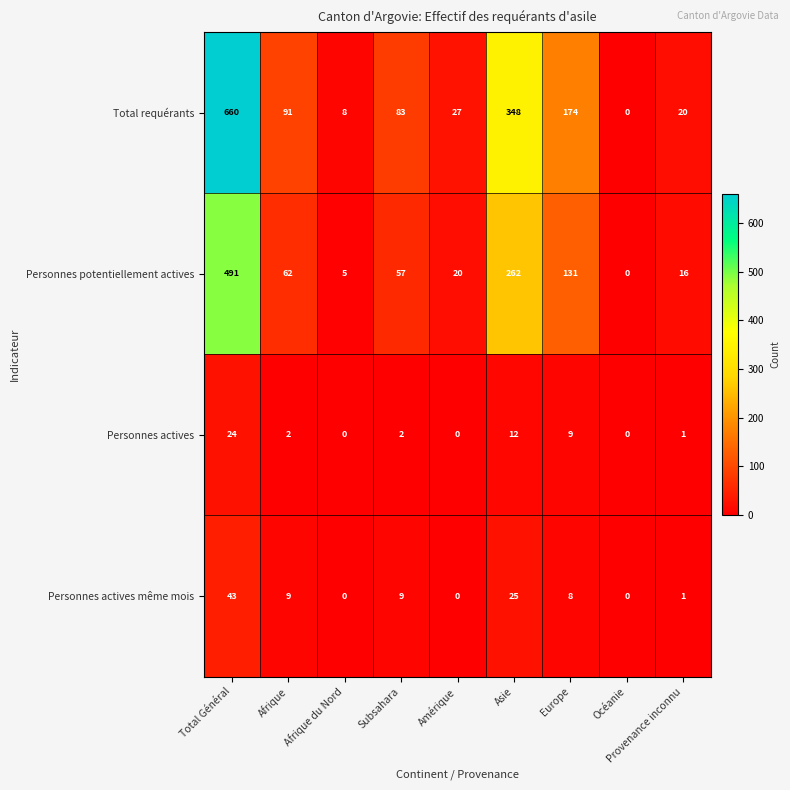

At how many categories does at least one series exceed 439?

1